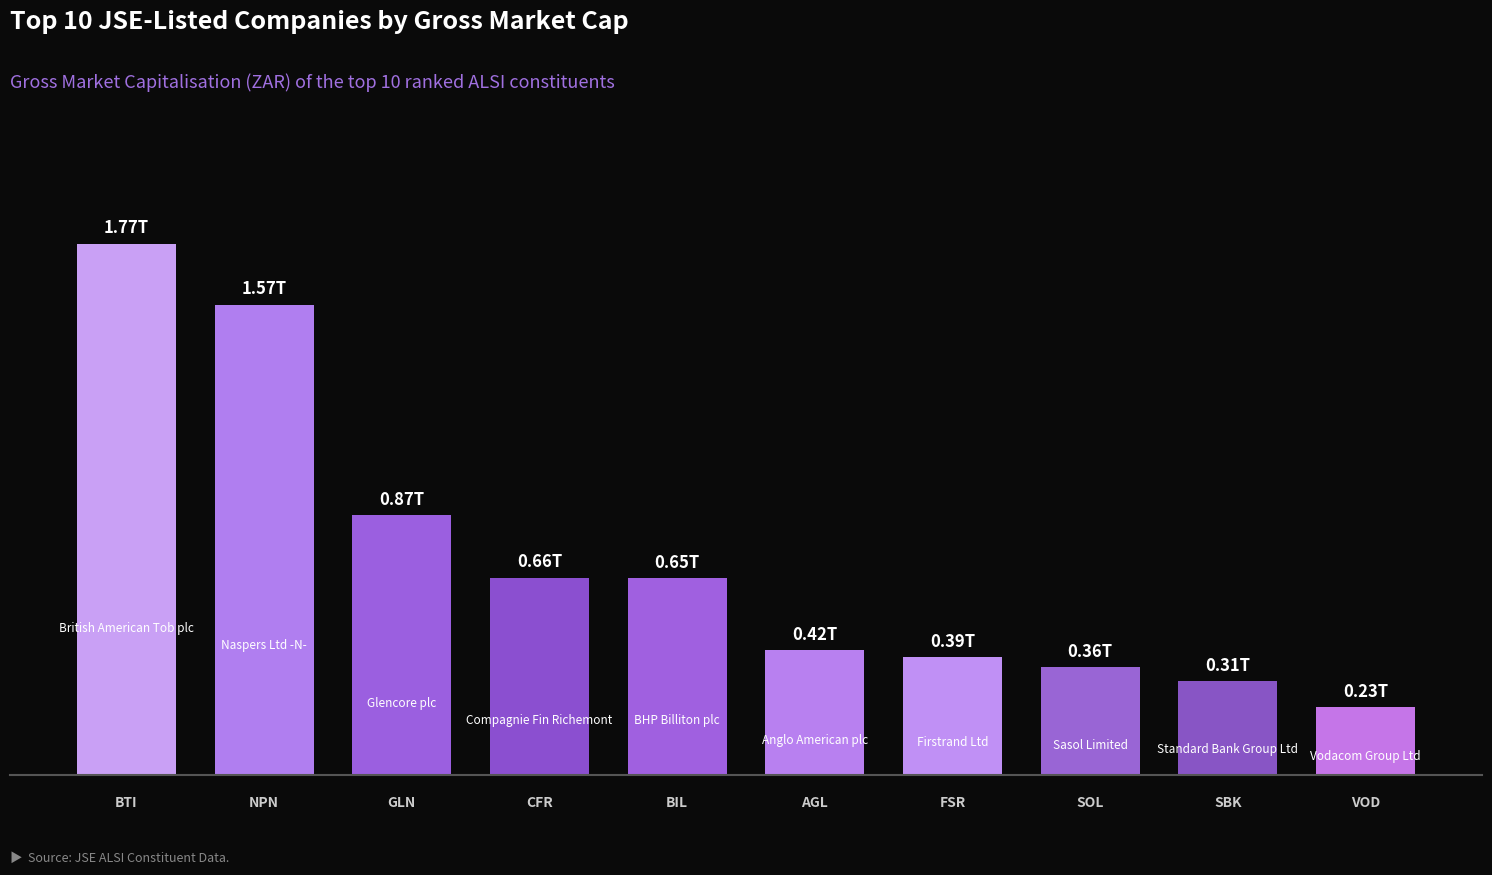

Reading right to left, transcribe all the data shown in this chart.

226796265646.8	313119726660.8	359003792608.2	391934926629.9	416327683564.8	654721136042.0	657093600000.0	865399249915.8	1565997744069.4	1768520458080.0